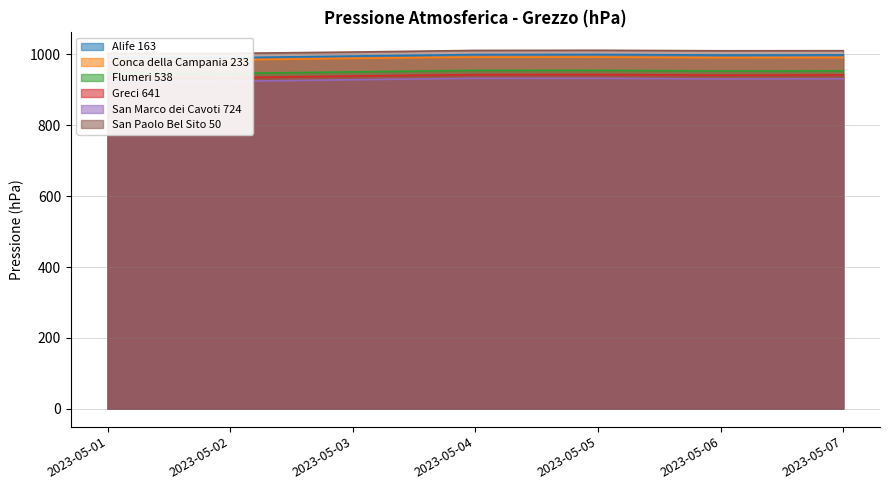

At how many categories does at least one series exceed 1002?

7